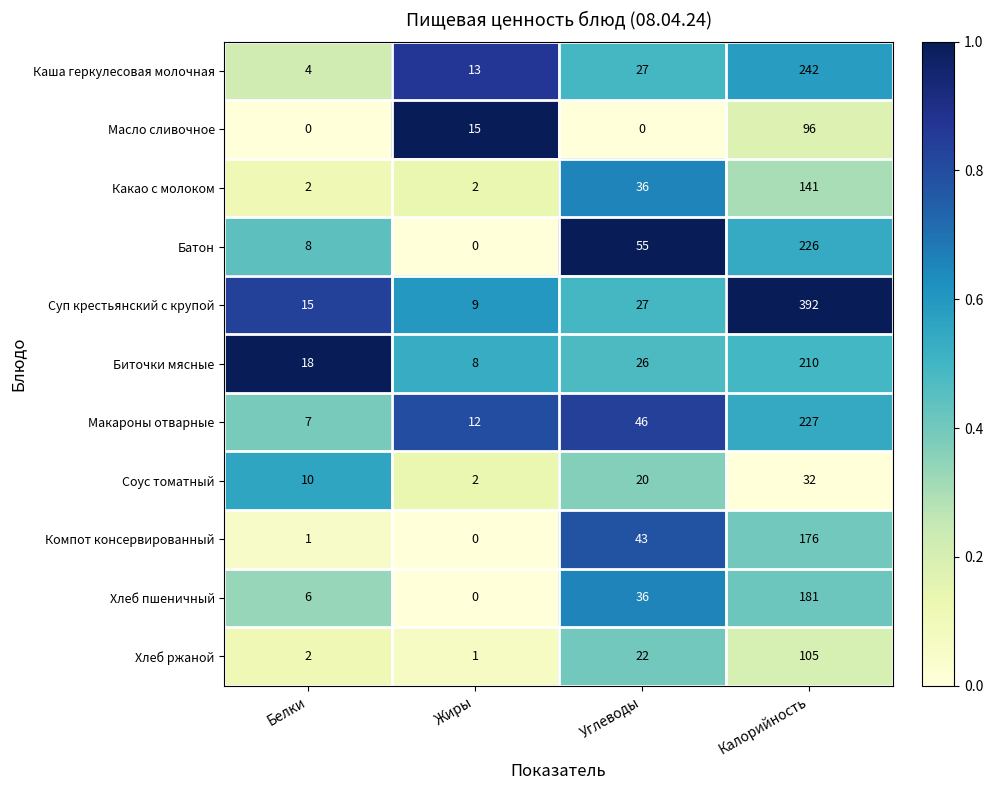

Rank the series at Калорийность from lowest to highest value.

Соус томатный, Масло сливочное, Хлеб ржаной, Какао с молоком, Компот консервированный, Хлеб пшеничный, Биточки мясные, Батон, Макароны отварные, Каша геркулесовая молочная, Суп крестьянский с крупой